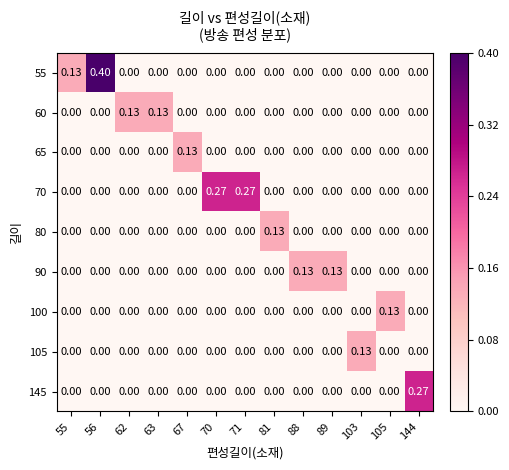

What is the total value across all series at 88?

0.1